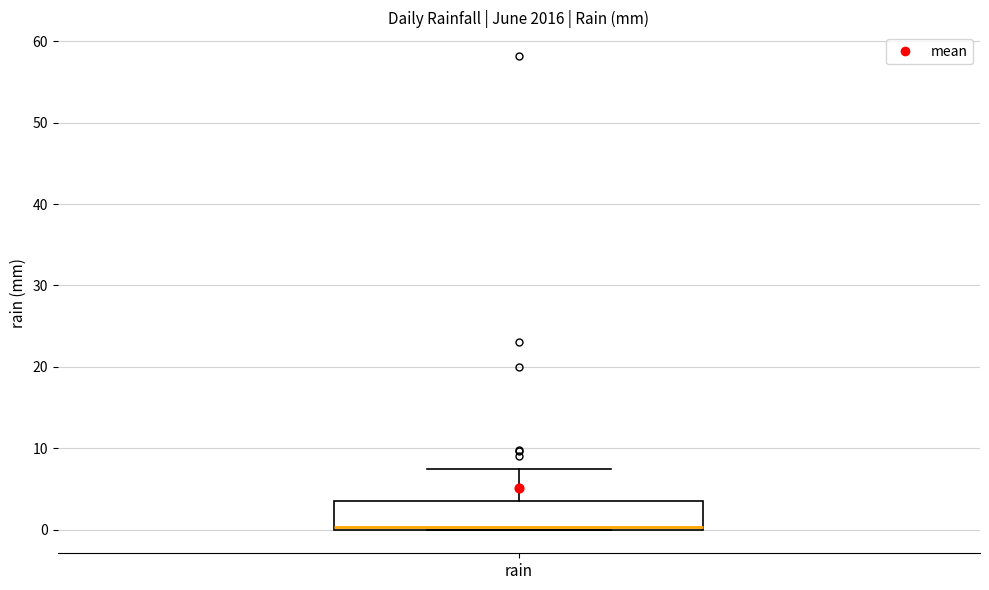

Transcribe this box plot: give where the median line is, the range the box spans, and where the two whiskers end, as read against the y-axis. The values are not printed on the chart, so give them approximately, as read against the axis.

median 0 (just above the box's lower edge), box 0 to 4, whiskers 0 to 7